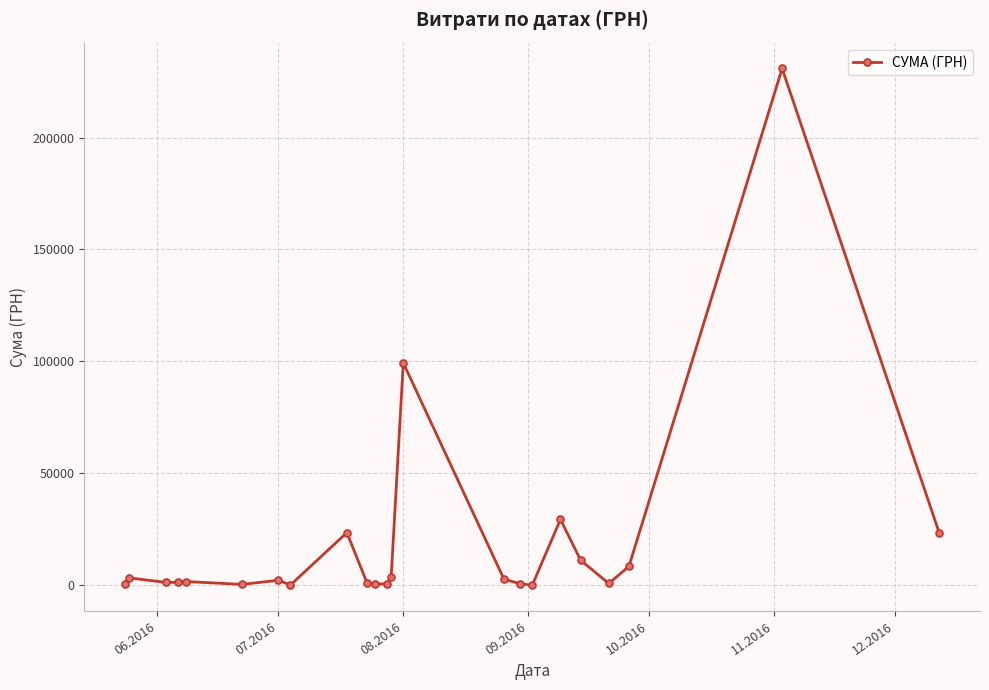

What is the maximum value shown in the chart?

230842.2